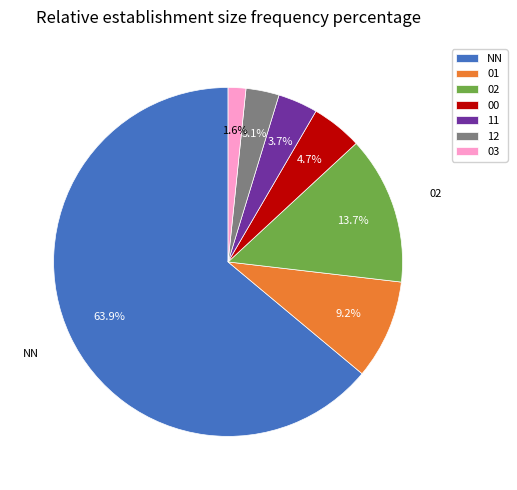

Is it true that 00 is 17% of the pie?

False